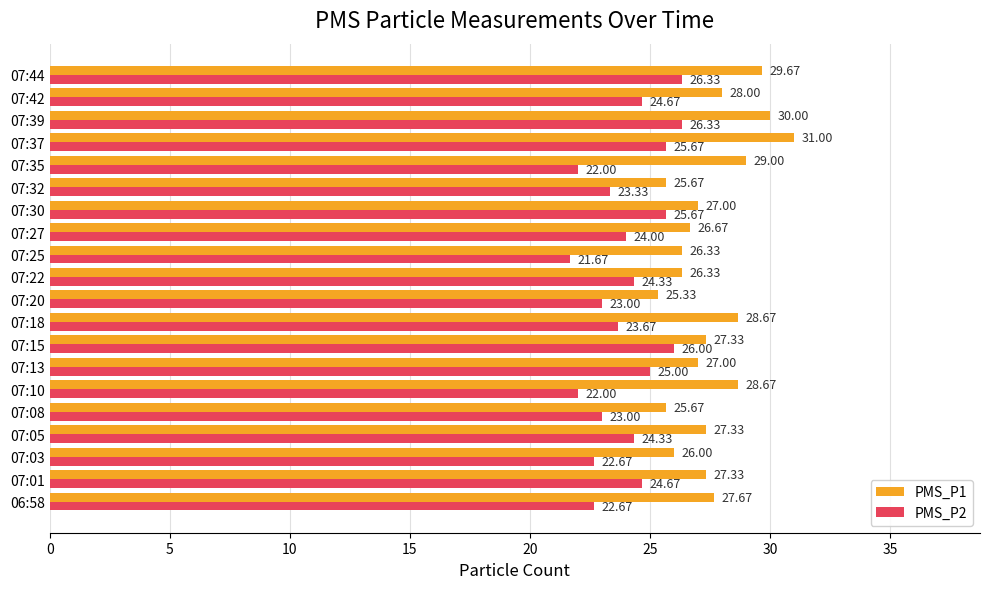

What is the difference between the maximum and second lowest values in the PMS_P2 series?

4.3